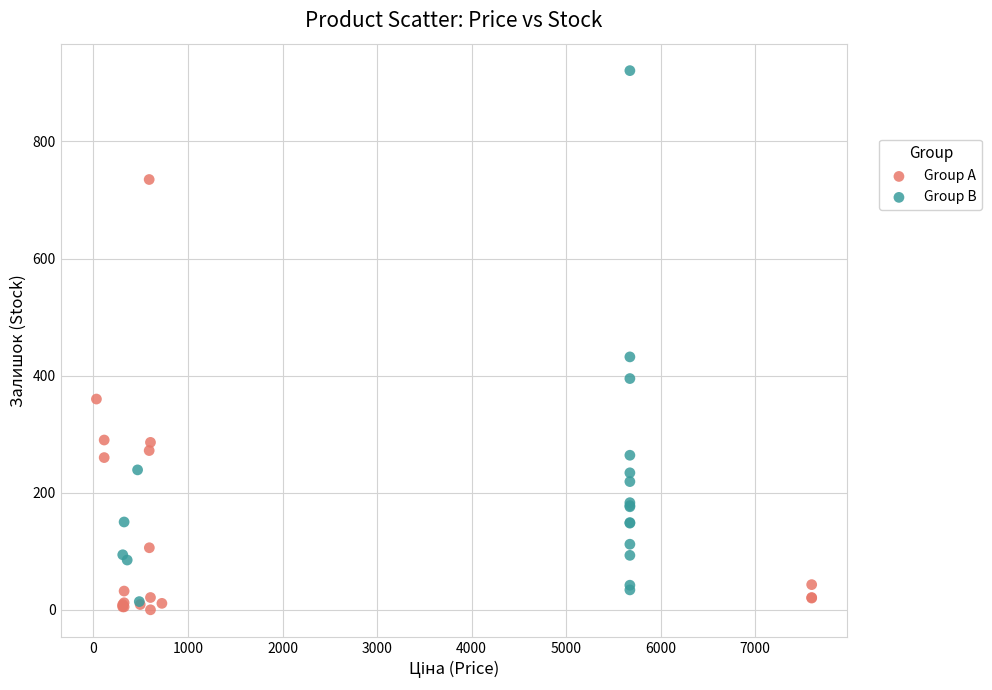

Which series has the largest Y range (max minus min)?

Group B